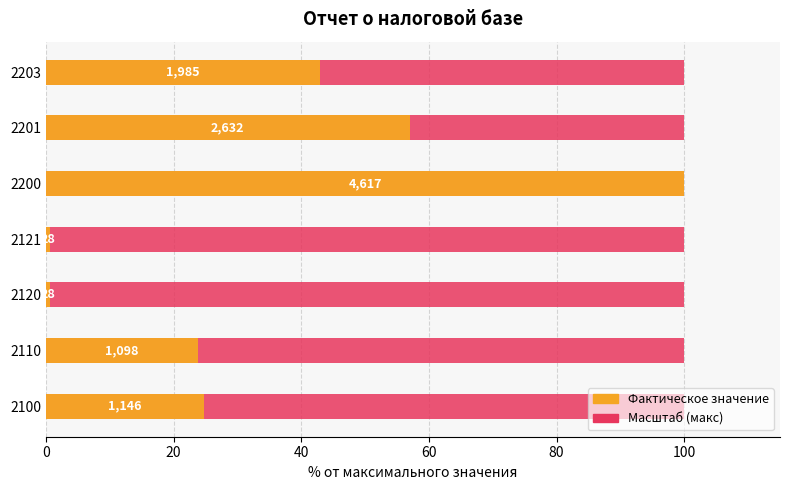

Rank the series at 20 from highest to lowest value.

Actual value, Max value (relative)